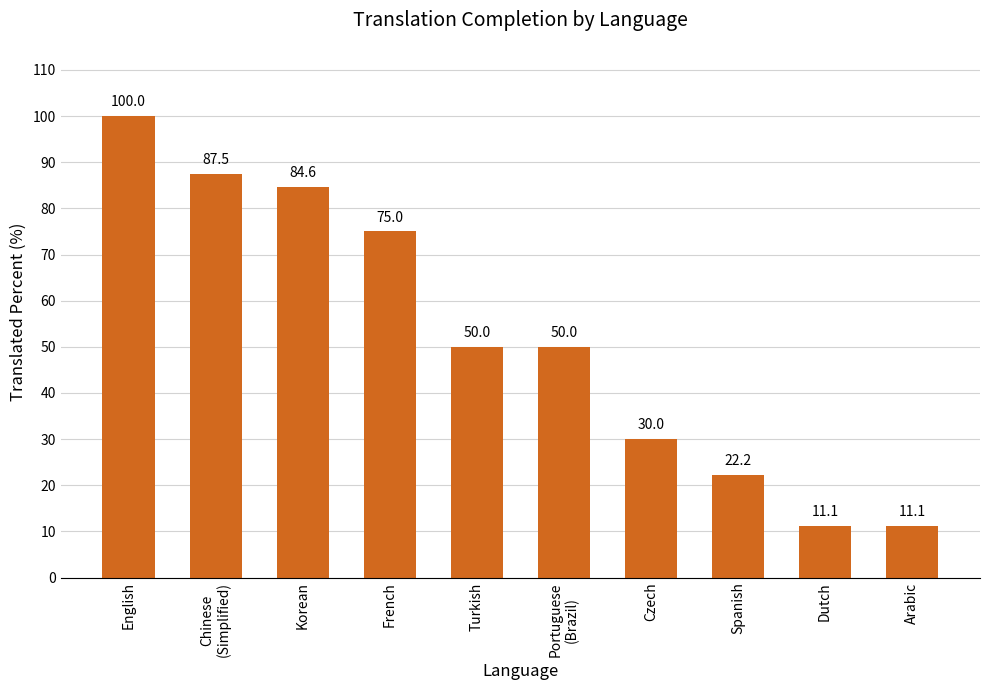

What value does the data have at Portuguese
(Brazil)?

50.0